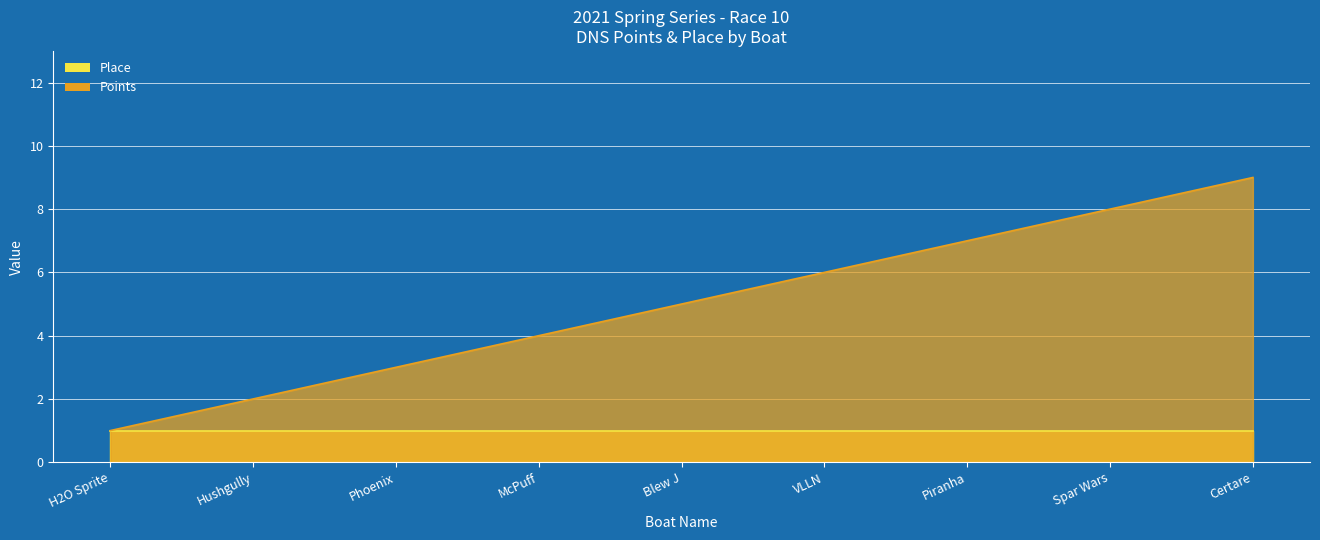

Is it true that the value at Spar Wars is 11?

False